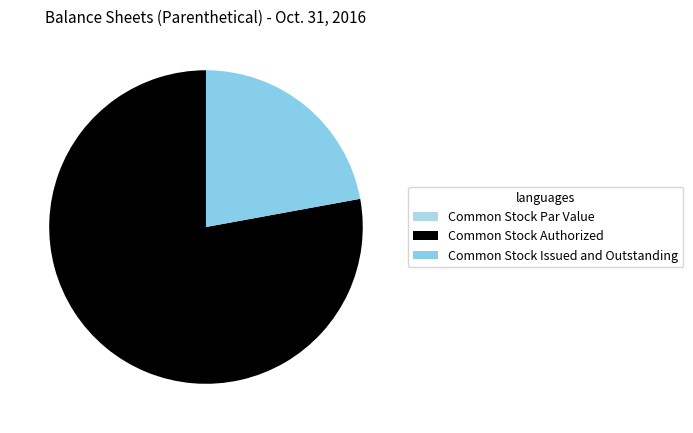

Is it true that Common Stock Issued and Outstanding is 22% of the pie?

True